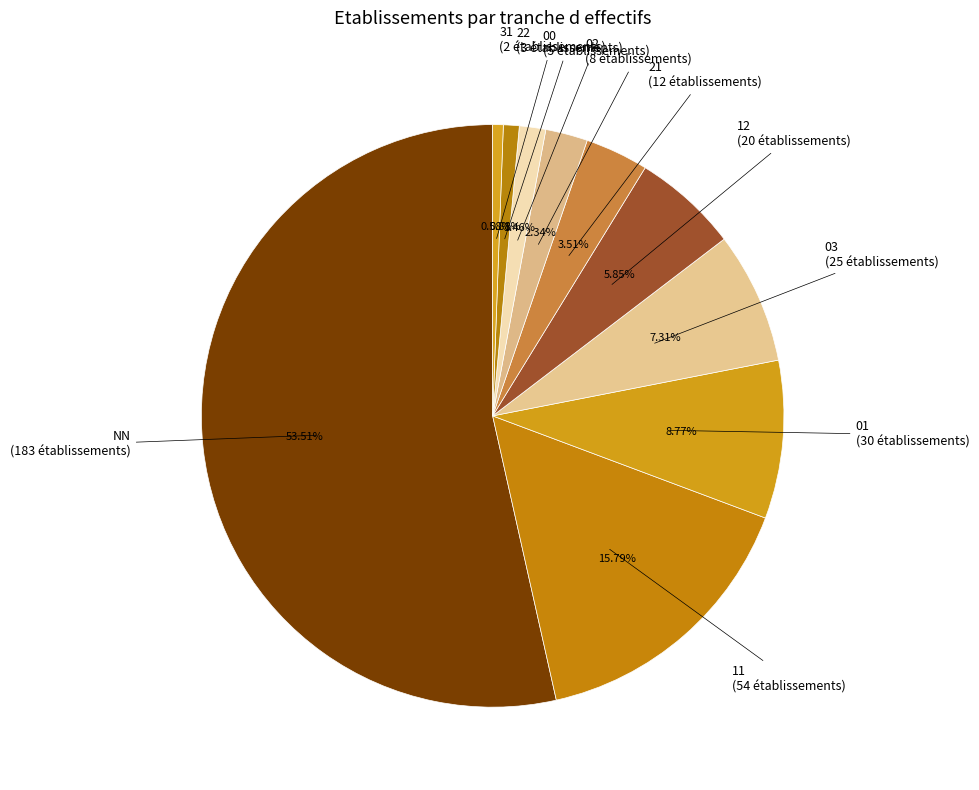

True or false: 31 accounts for 11% of the total.

False